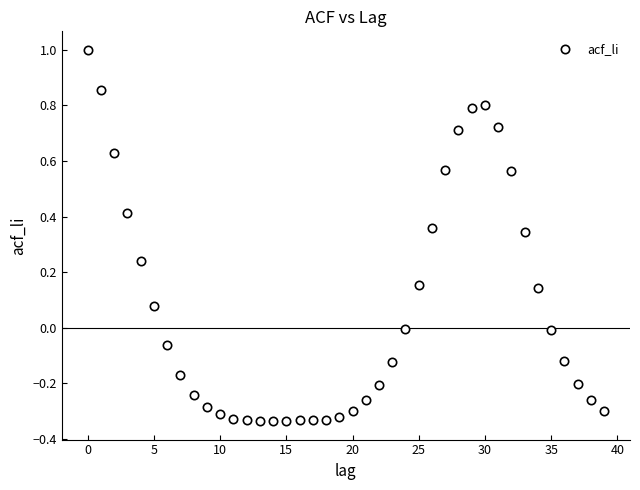

What is the range of Y values (max minus min)?

1.3